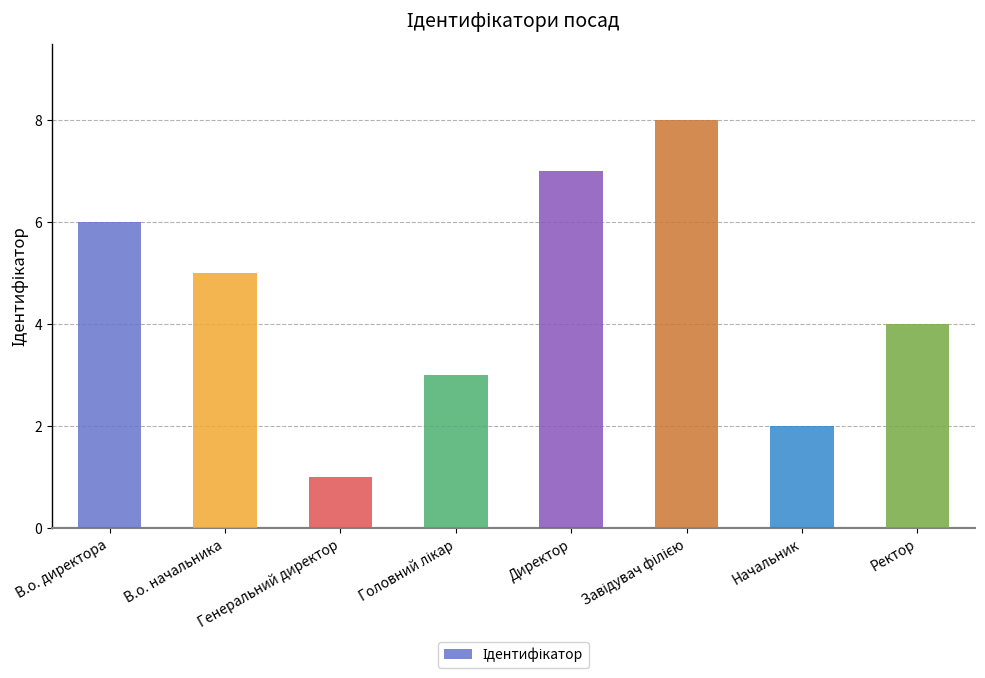

What is the greatest value displayed?

8